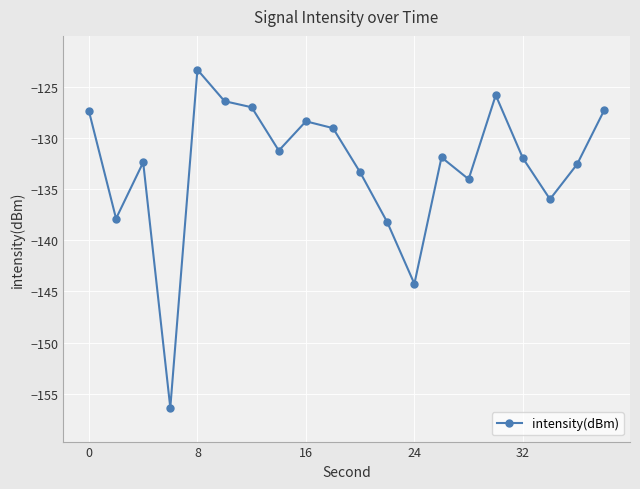

Count the number of categories in the chart.

20